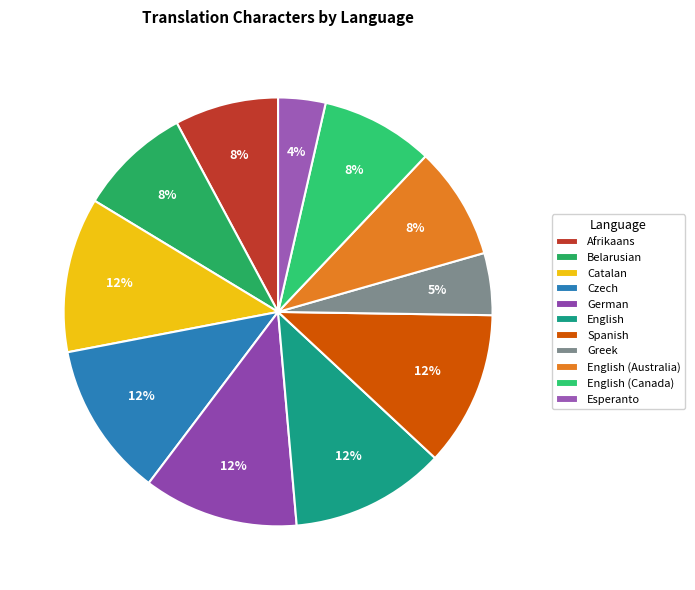

To the nearest percent, what portion does Czech represent?

12%